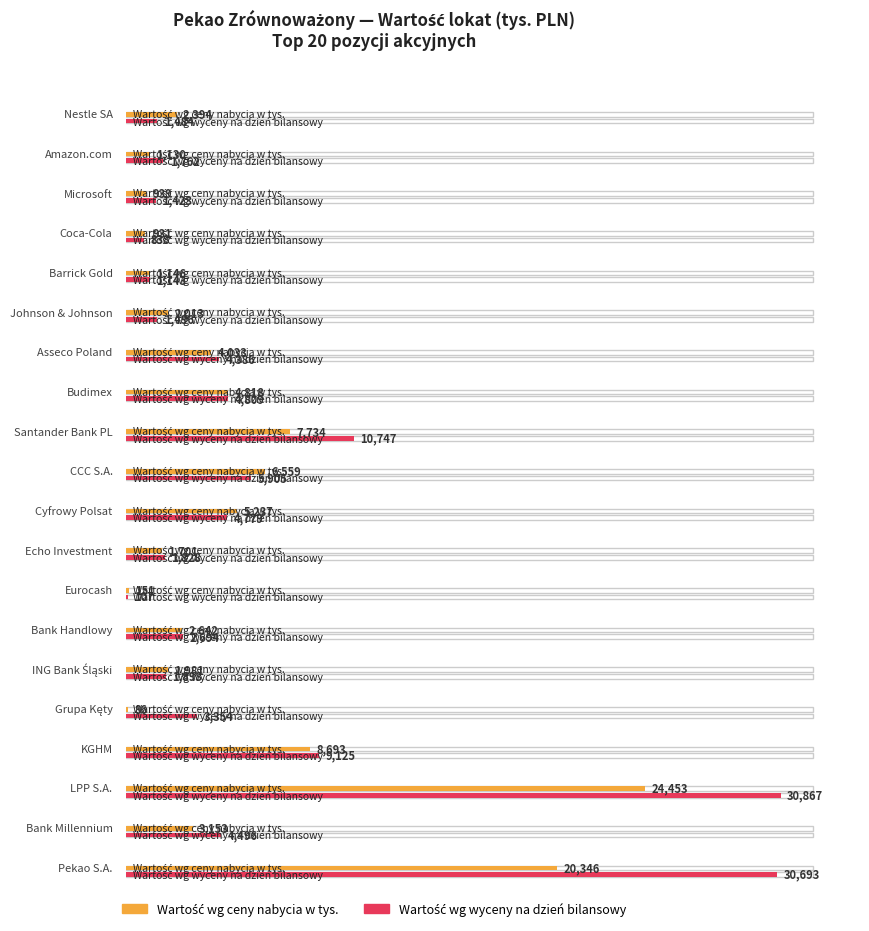

Which series changed the most between Amazon.com and Barrick Gold?

Wartość wg wyceny na dzień bilansowy